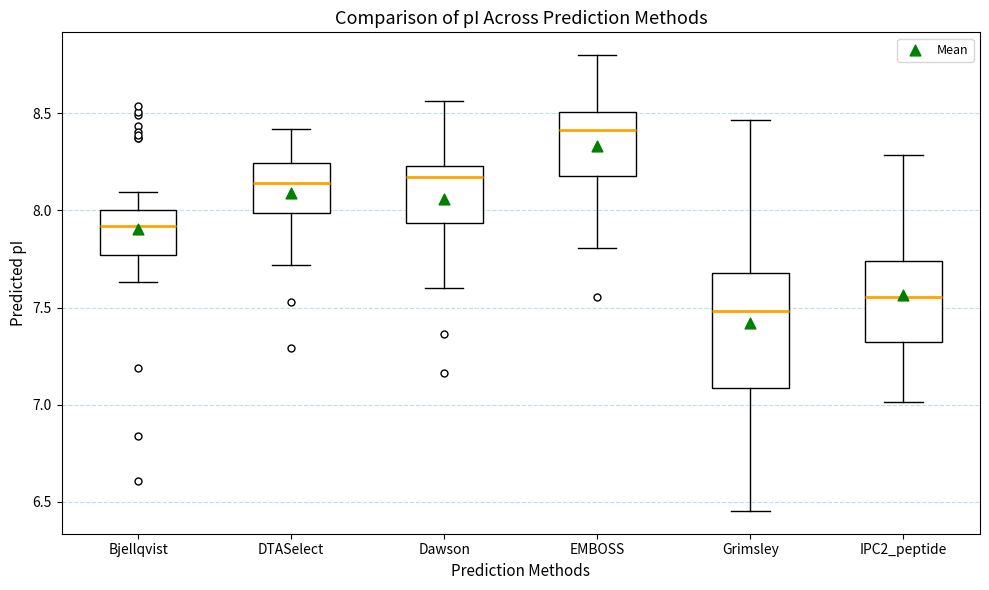

Reading left to right, read every box against the y-axis: the position of its median line, the range the box covers, and the ends of its whiskers. The values are not printed on the chart, so give them approximately, as read against the axis.

Bjellqvist: median 7.90, box 7.75 to 8.00, whiskers 7.65 to 8.10
DTASelect: median 8.15, box 8.00 to 8.25, whiskers 7.70 to 8.40
Dawson: median 8.15, box 7.95 to 8.25, whiskers 7.60 to 8.55
EMBOSS: median 8.40, box 8.20 to 8.50, whiskers 7.80 to 8.80
Grimsley: median 7.50, box 7.10 to 7.70, whiskers 6.45 to 8.45
IPC2_peptide: median 7.55, box 7.30 to 7.75, whiskers 7.00 to 8.30